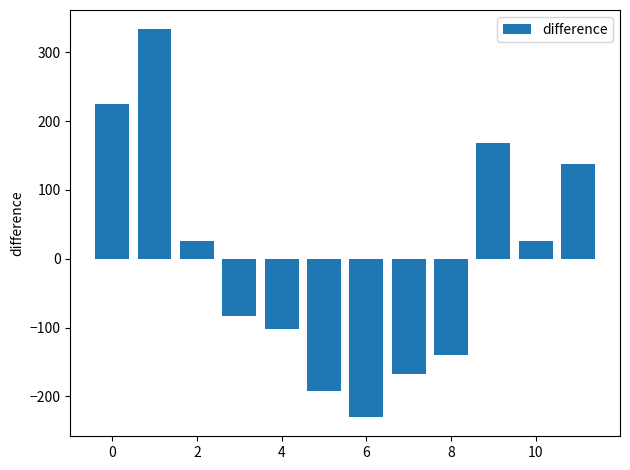

What is the difference between the maximum and minimum values?

562.9